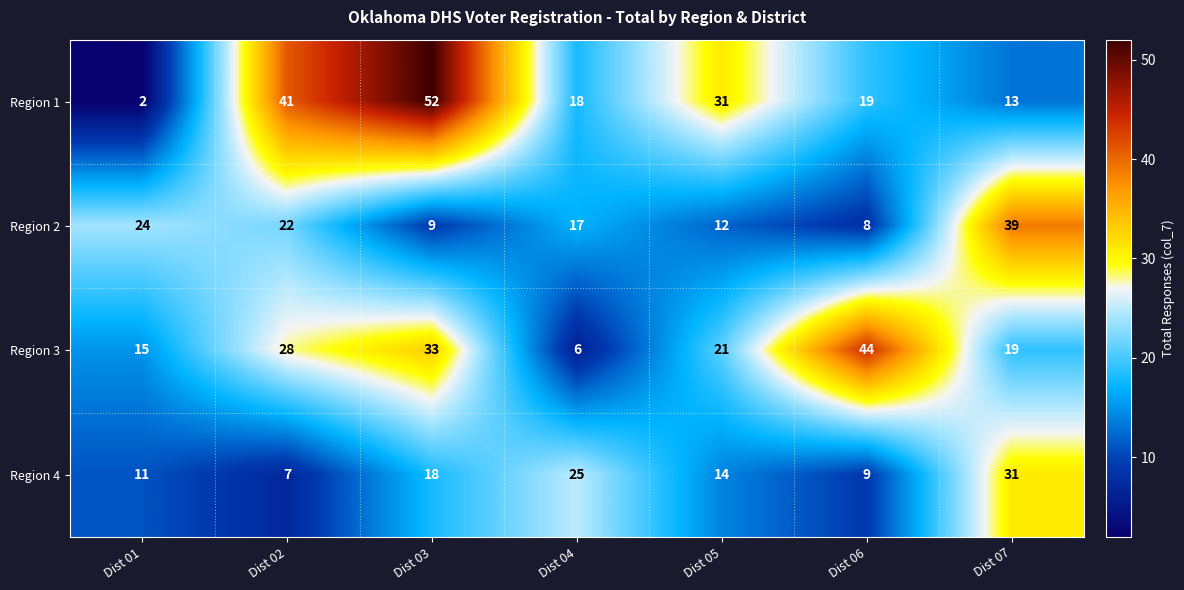

At which label does Region 4 first exceed 14?

Dist 03